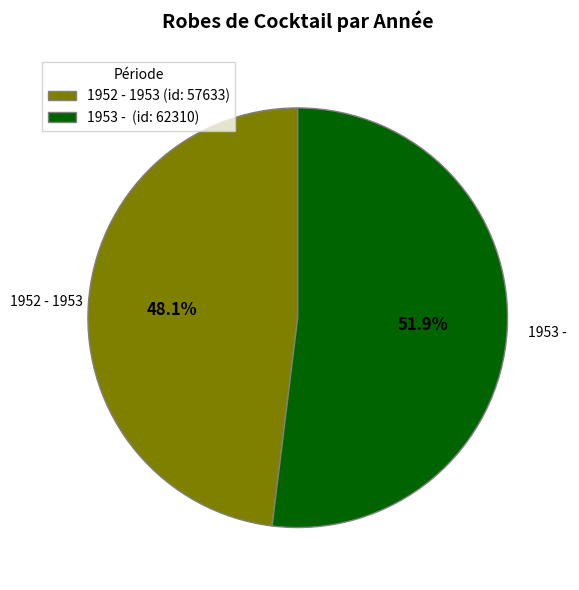

How many slices are in this pie chart?

2